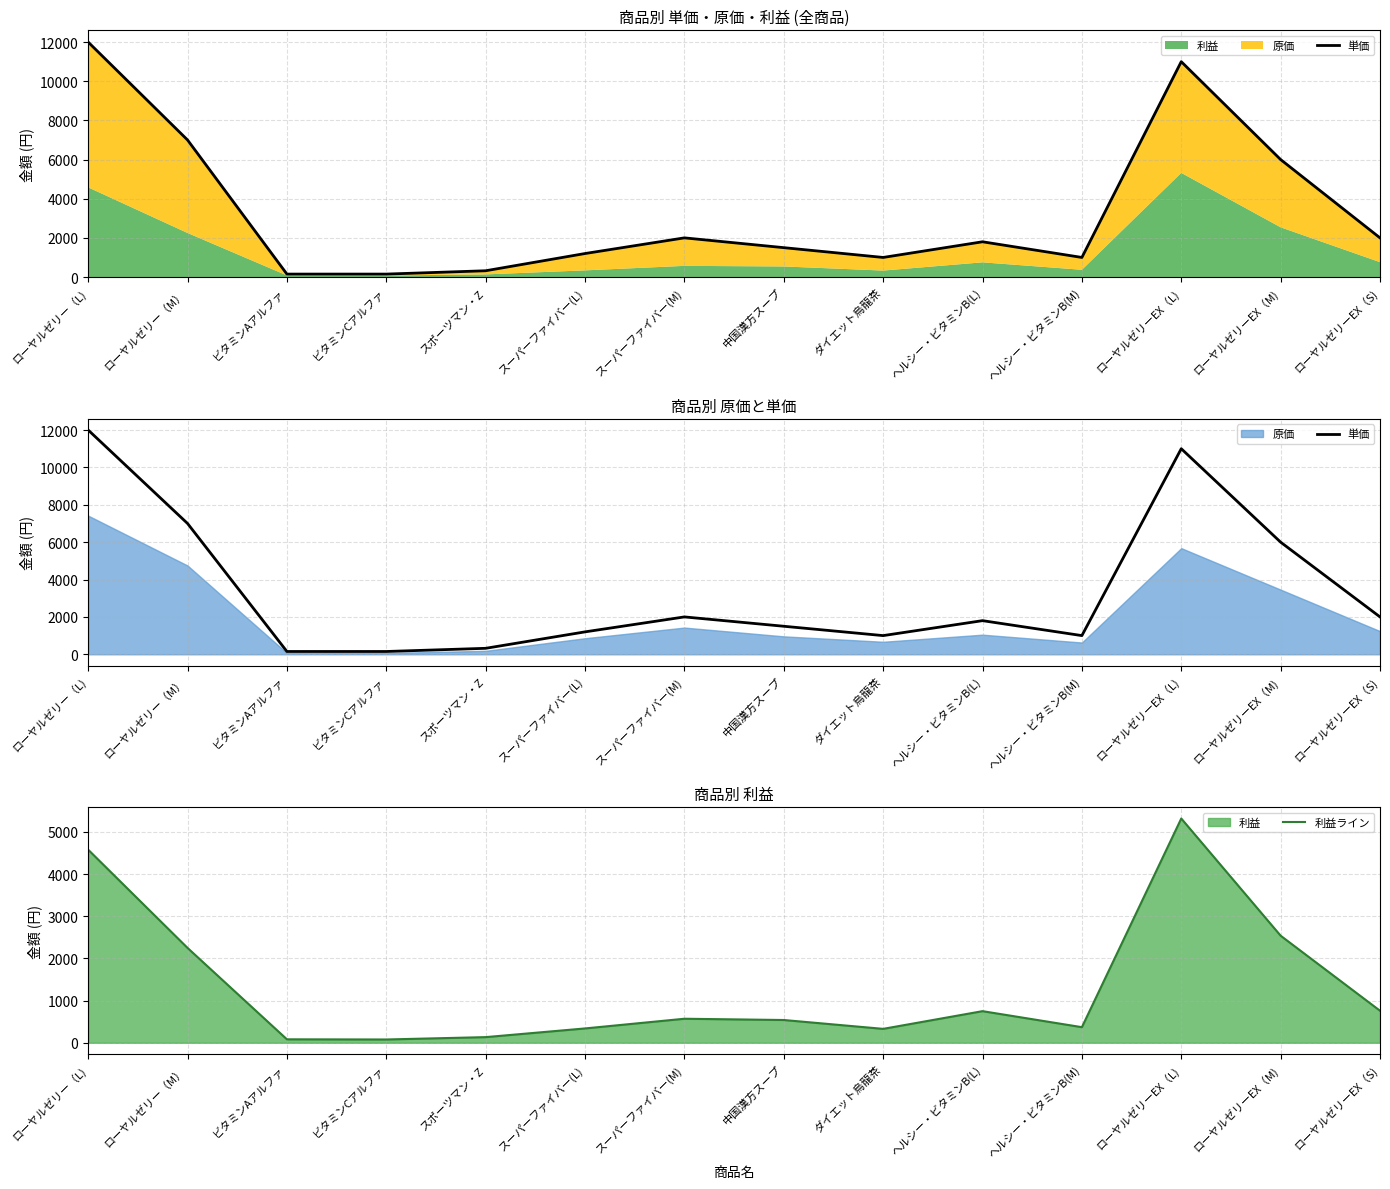

What is the spread (max minus min) of values at スポーツマン・Z?

186